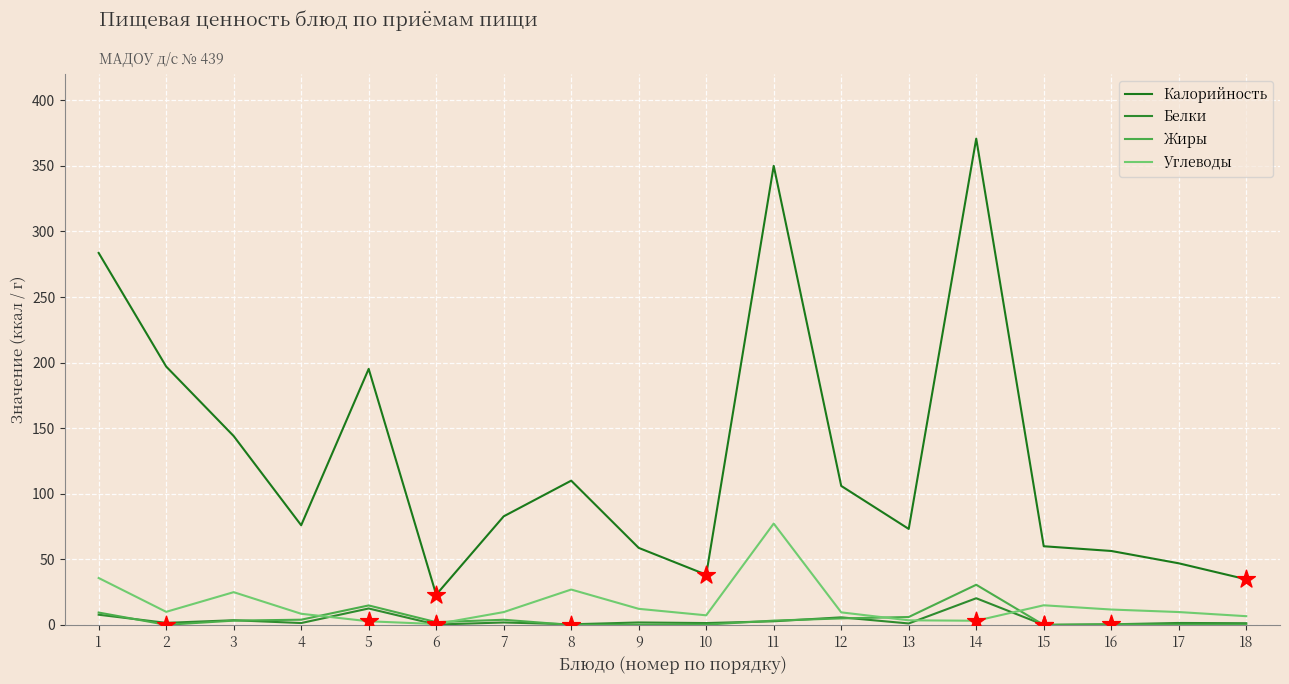

What are all the series names shown in the legend?

Калорийность, Белки, Жиры, Углеводы